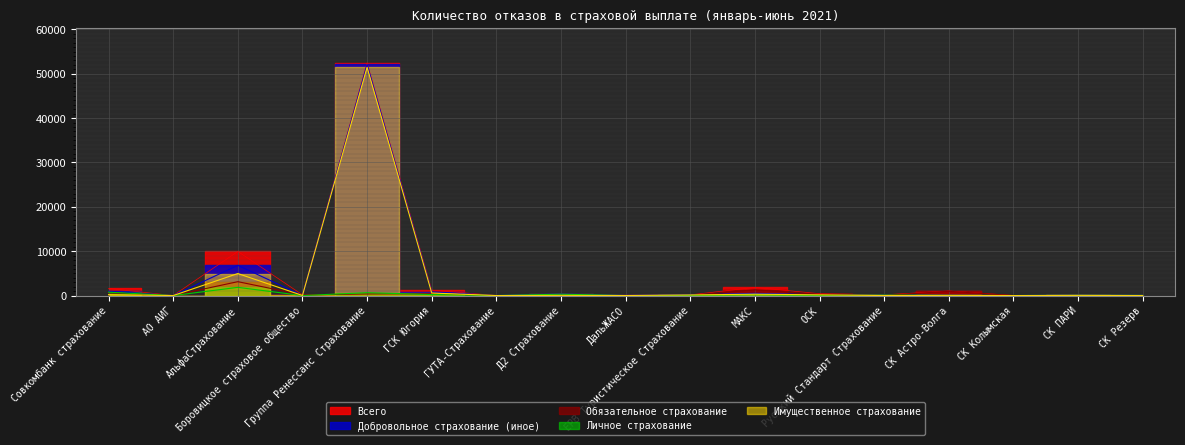

What is the sum of the Добровольное страхование (иное) values at ГСК Югория and СК Резерв?

836